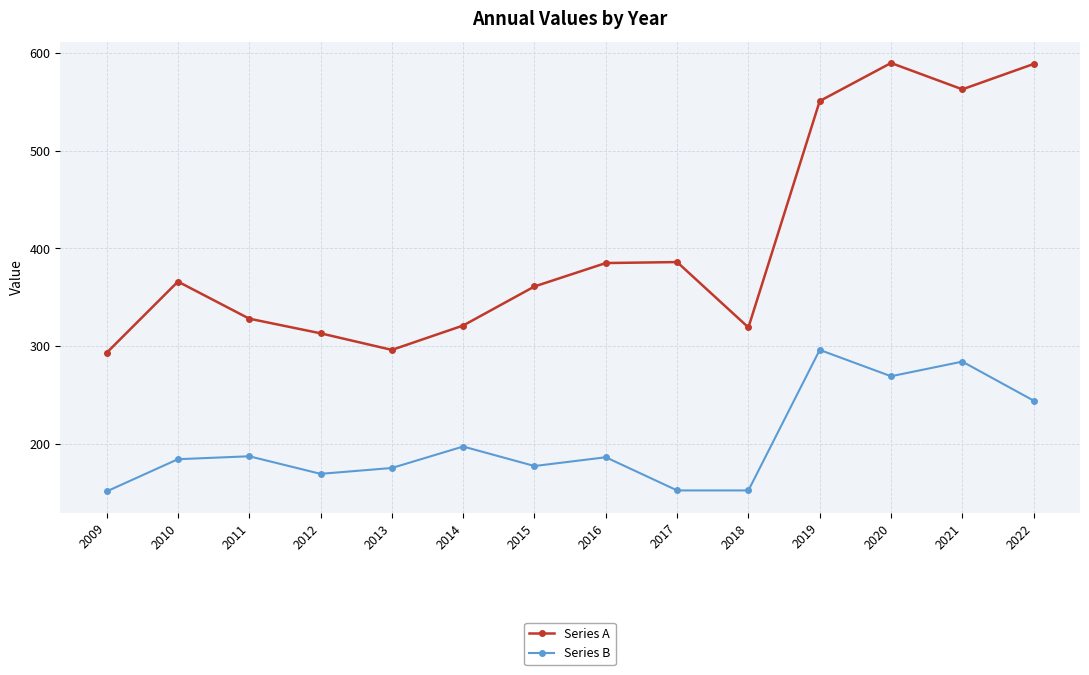

List the series in order of their overall mean, lowest first.

Series B, Series A